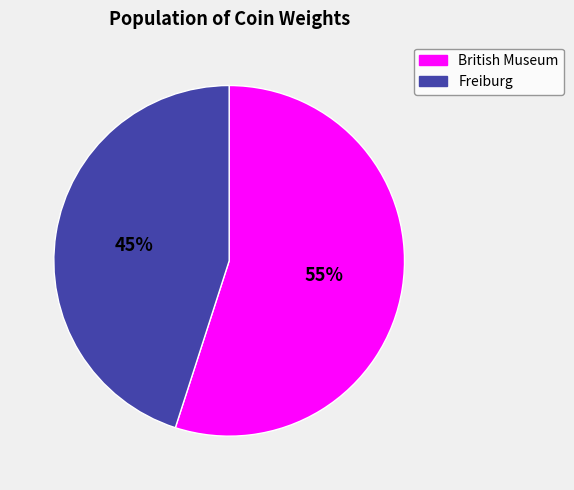

To the nearest percent, what portion does Freiburg represent?

45%